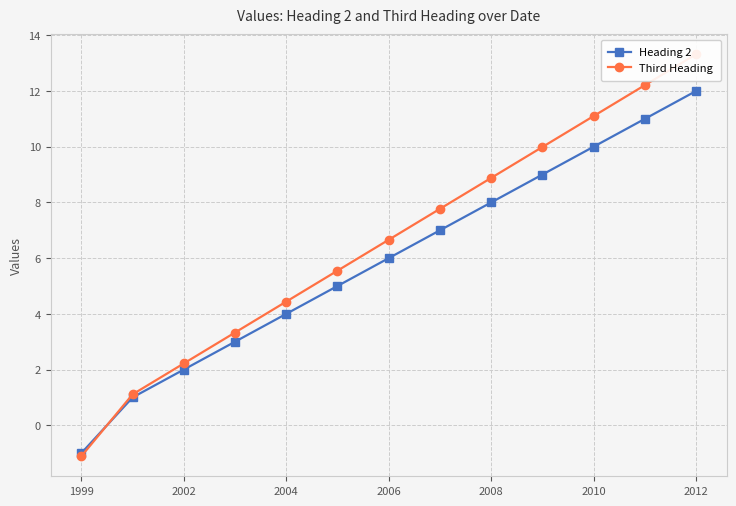

What position from the right is 2012?

1